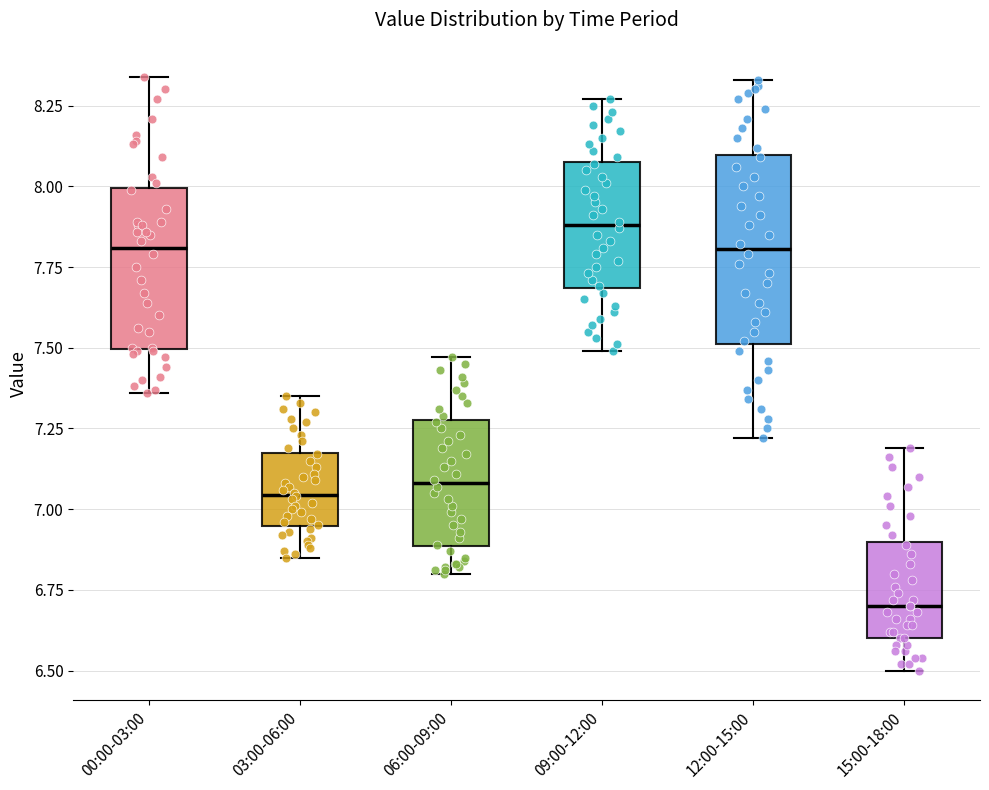

Where does the median line of the box for 15:00-18:00 sit on the y-axis? The values are not printed on the chart, so give them approximately, as read against the axis.

6.70